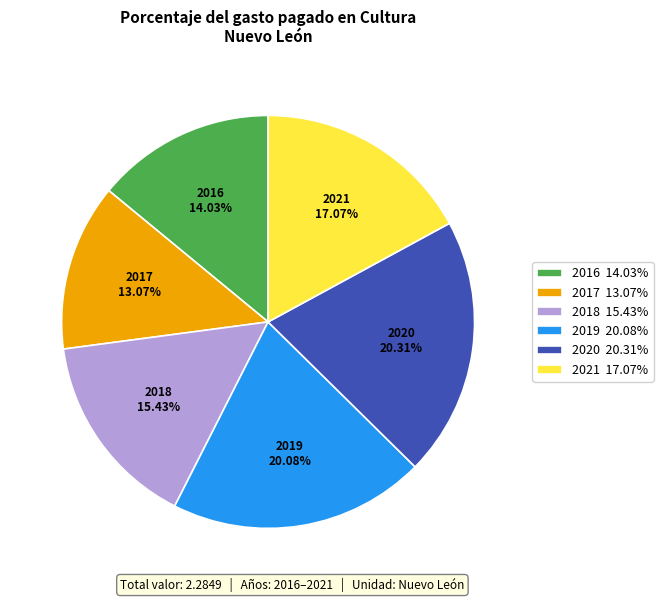

What percentage is the 2021 slice, to the nearest percent?

17%